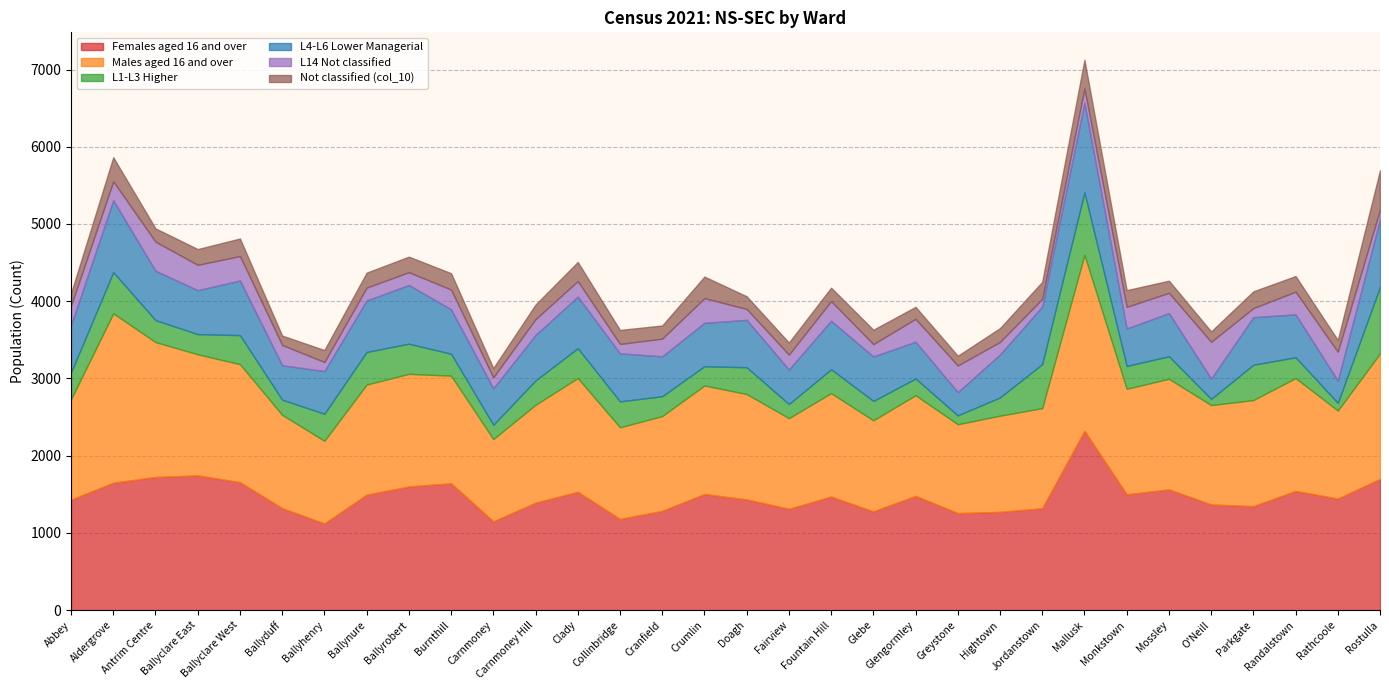

Where is the first local minimum for Not classified (col_10)?

Antrim Centre